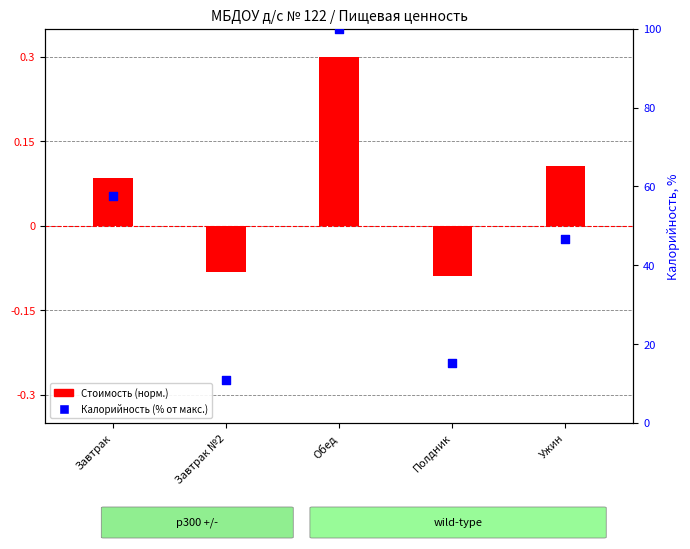

Which series has the largest Y range (max minus min)?

Калорийность (% от макс.)